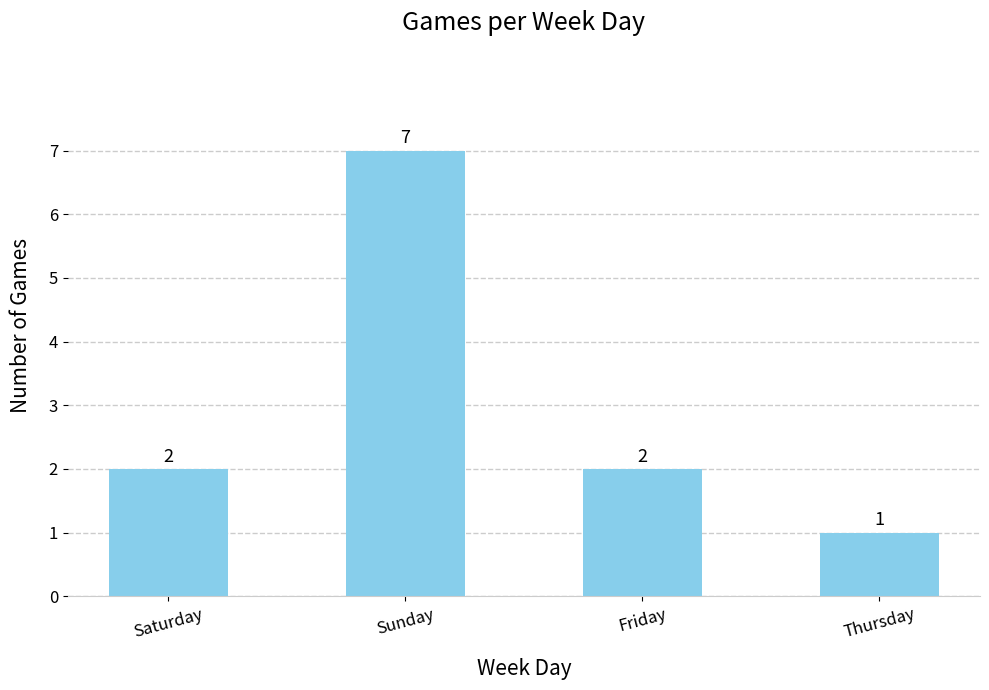

What is the label of the 4th bar from the left?

Thursday